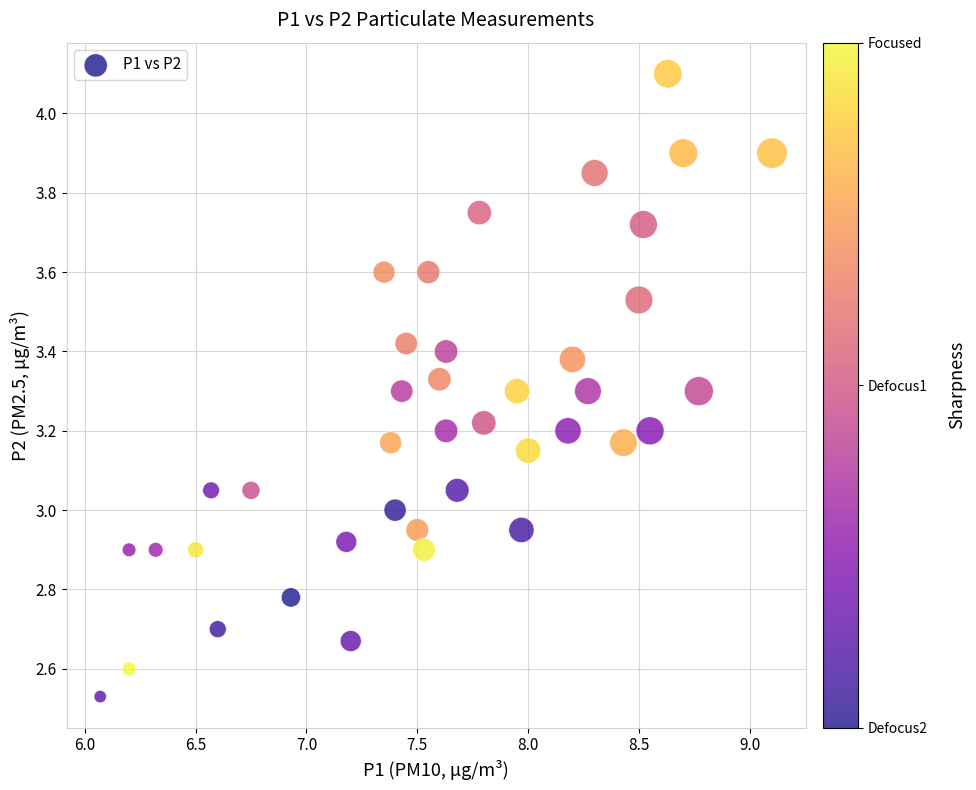

How many points are shown in the scatter plot?

40